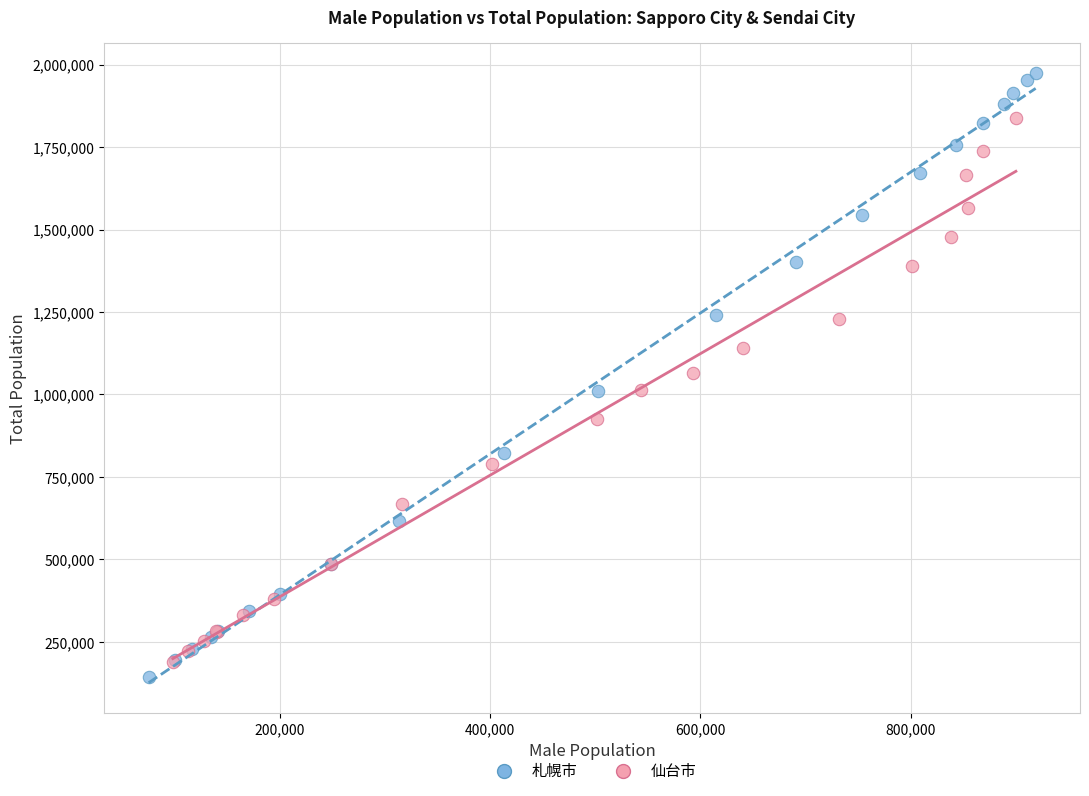

Which series reaches the maximum Y coordinate?

札幌市